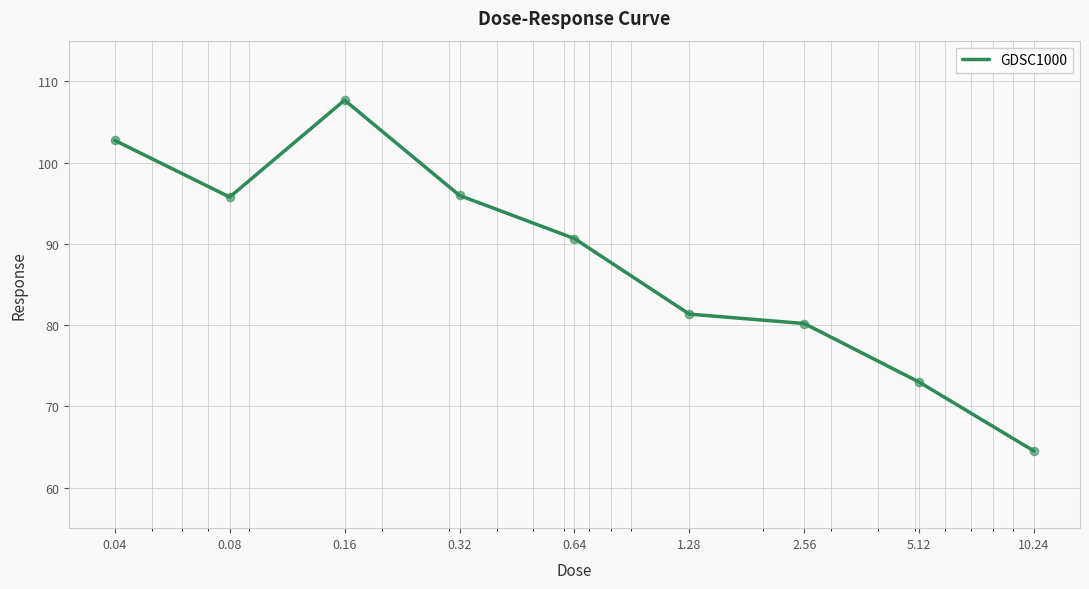

What is the minimum value shown in the chart?

64.5